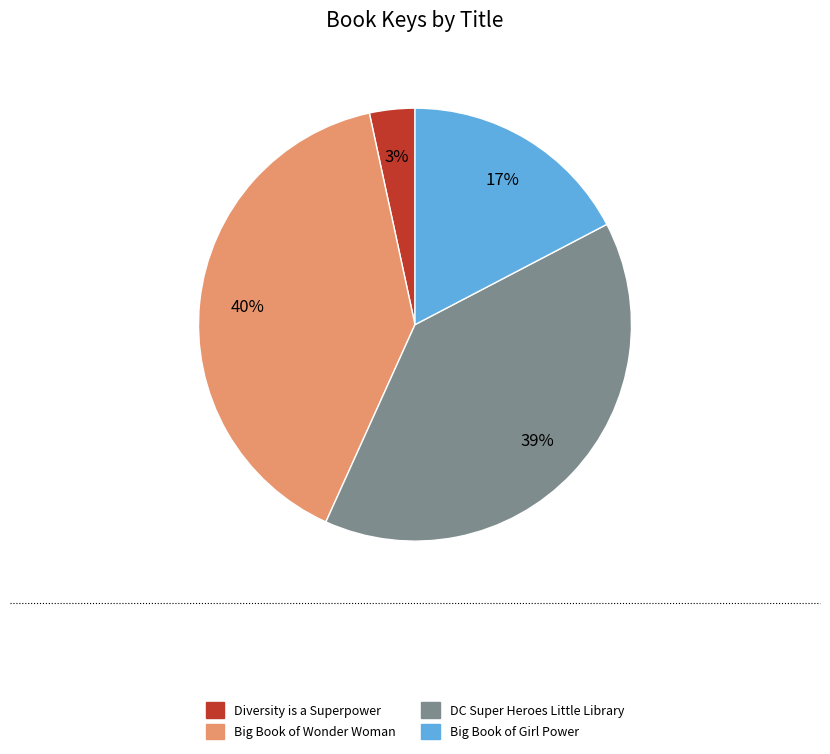

Count the number of slices in the pie.

4